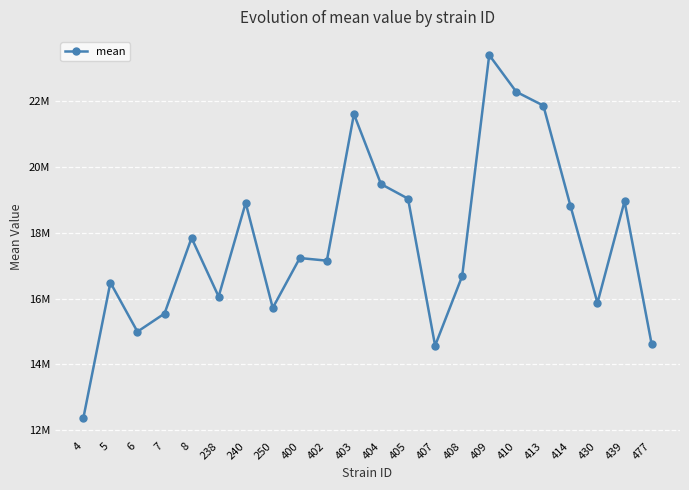

What is the approximate value at 8?

17843497.2